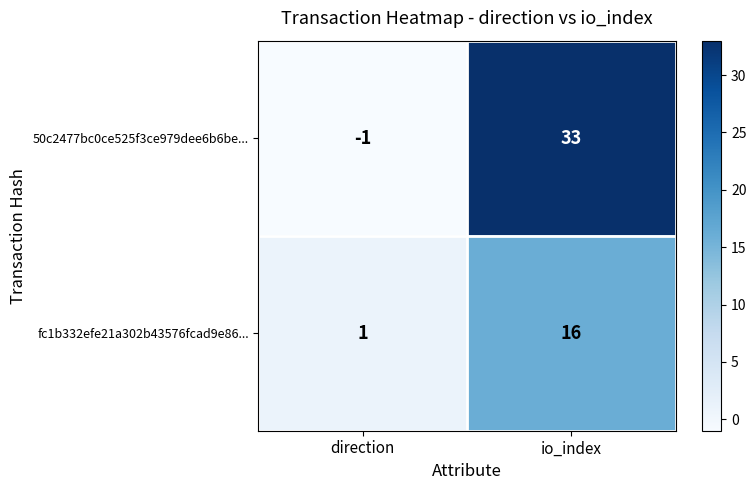

At which category does the chart reach its peak across all series?

io_index